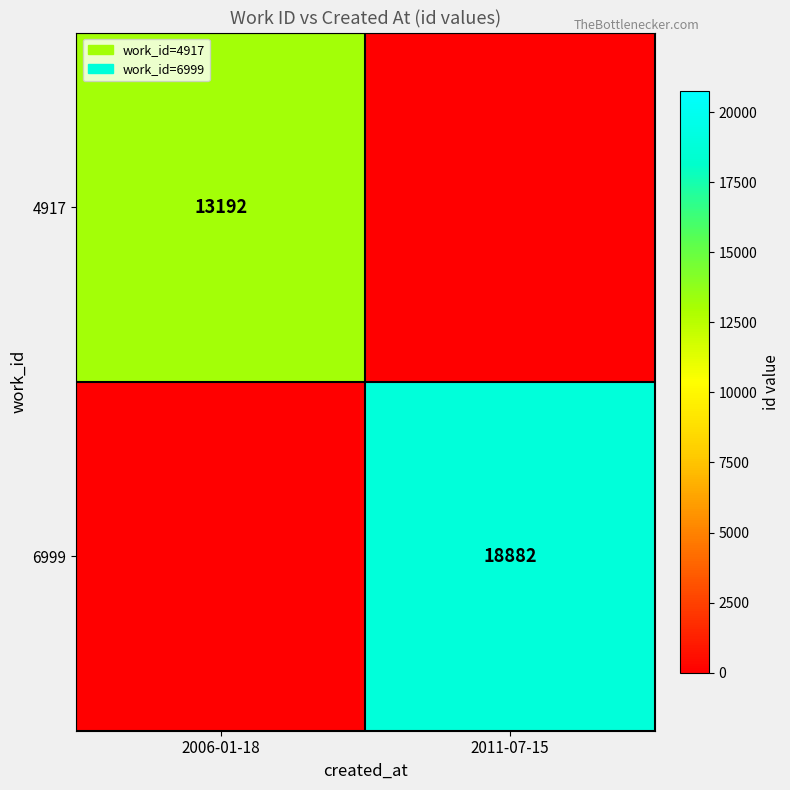

The 4917 series shows 23346 at 2006-01-18. True or false?

False